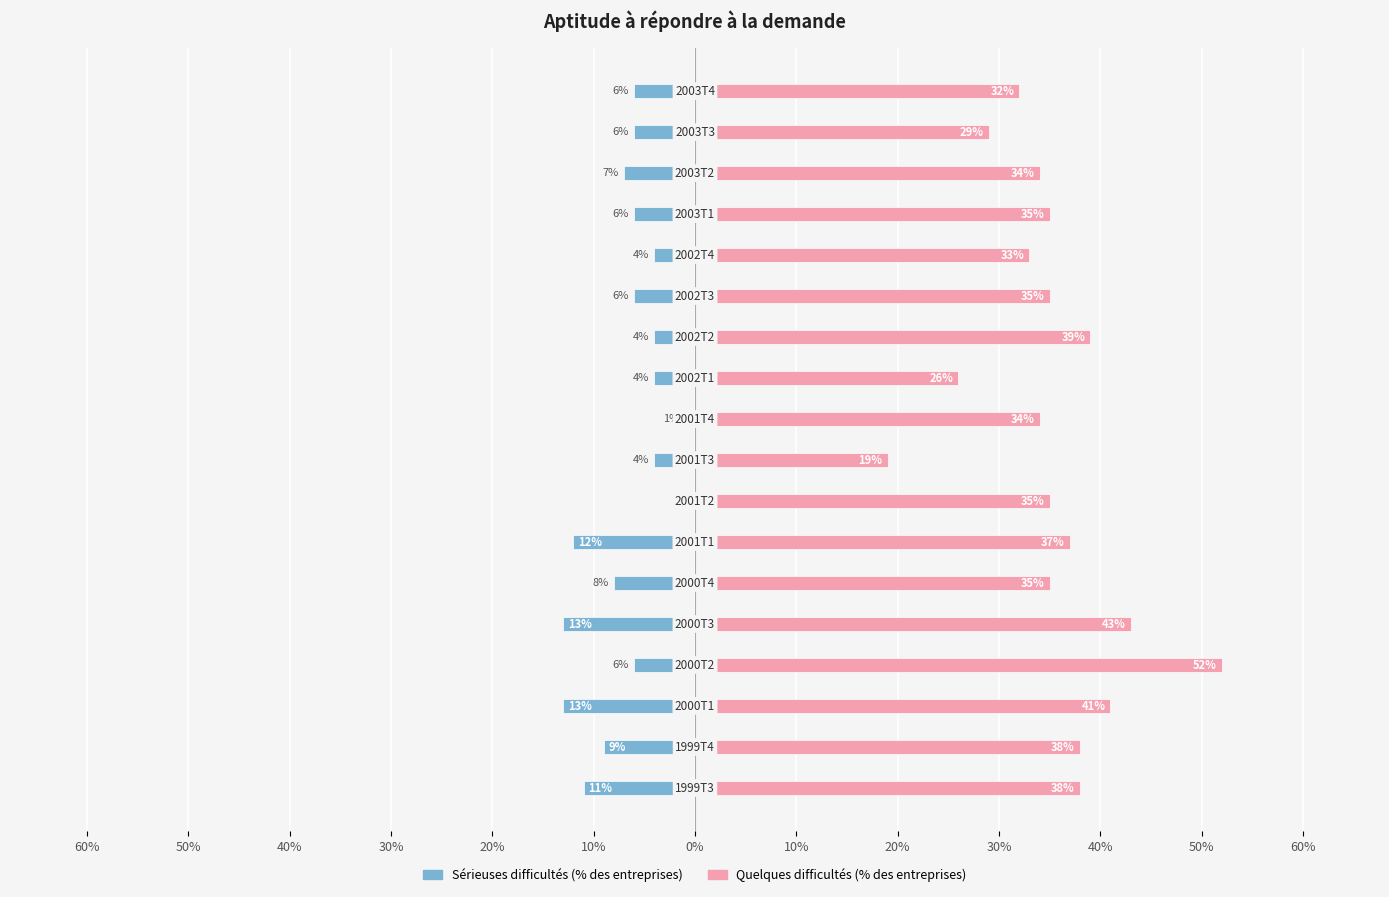

Rank the series at 13 from lowest to highest value.

Sérieuses difficultés (% des entreprises), Quelques difficultés (% des entreprises)